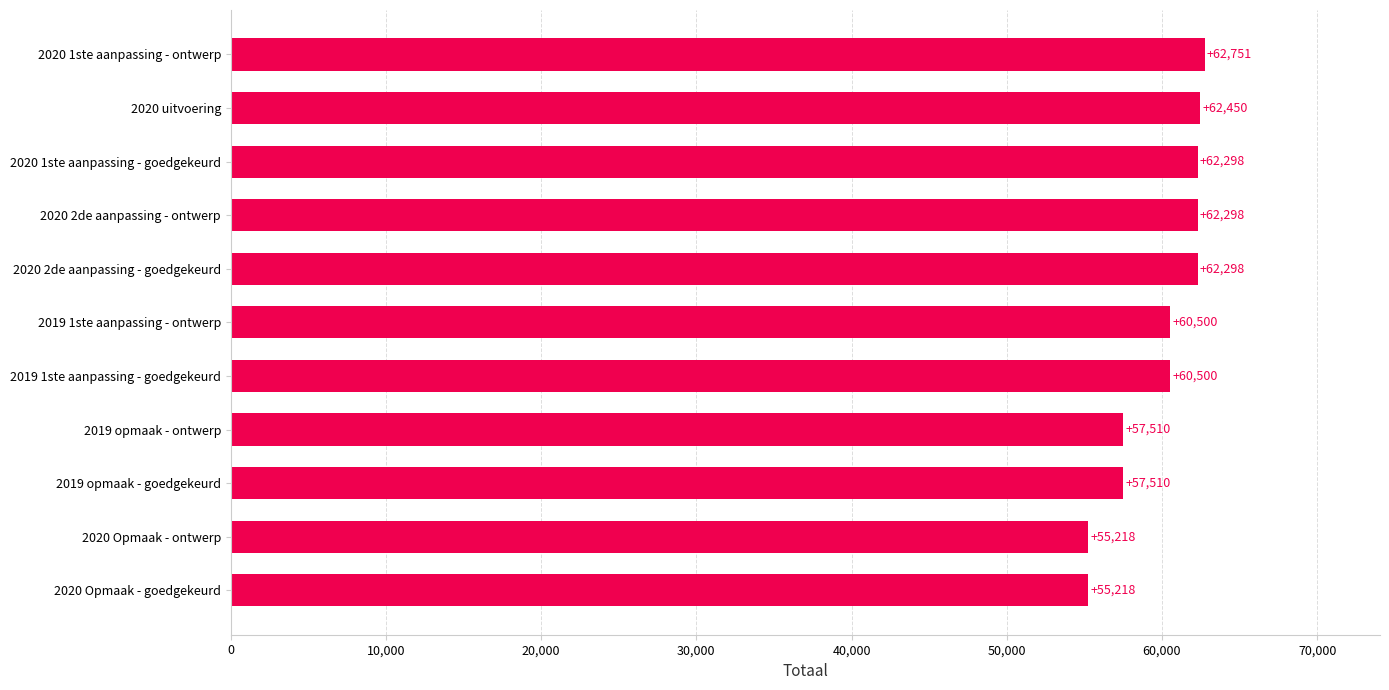

What is the average value?

59868